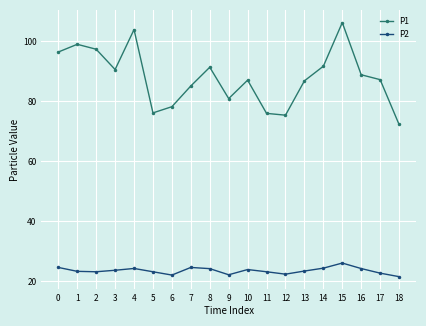

What are all the series names shown in the legend?

P1, P2